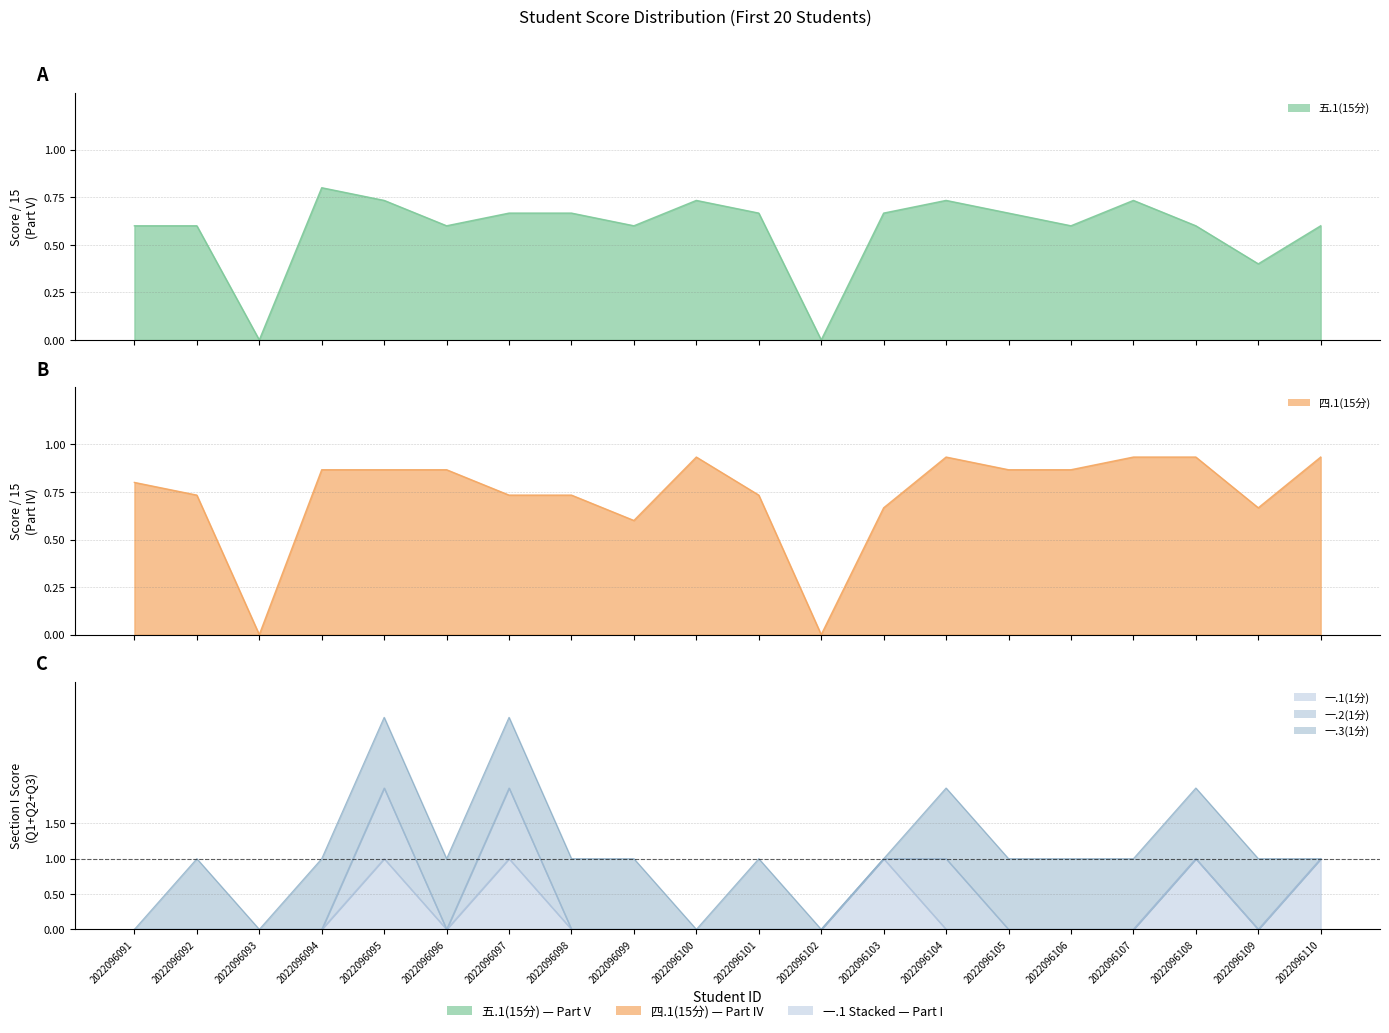

What is the value of the 四.1(15分) point at the 7th from the left?

0.7